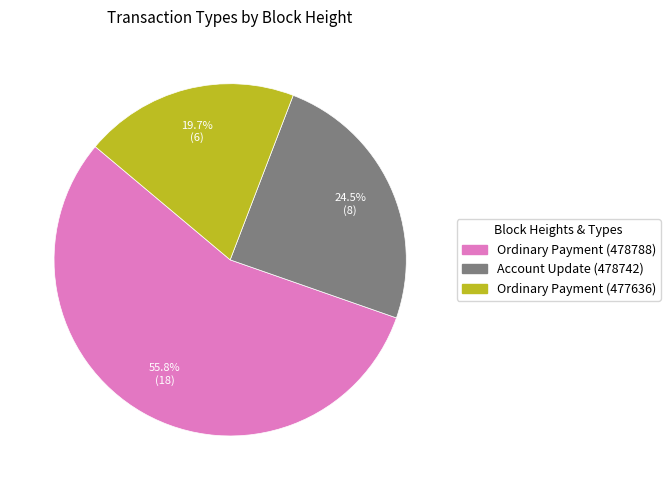

Which slice is the largest?

Ordinary Payment (478788)